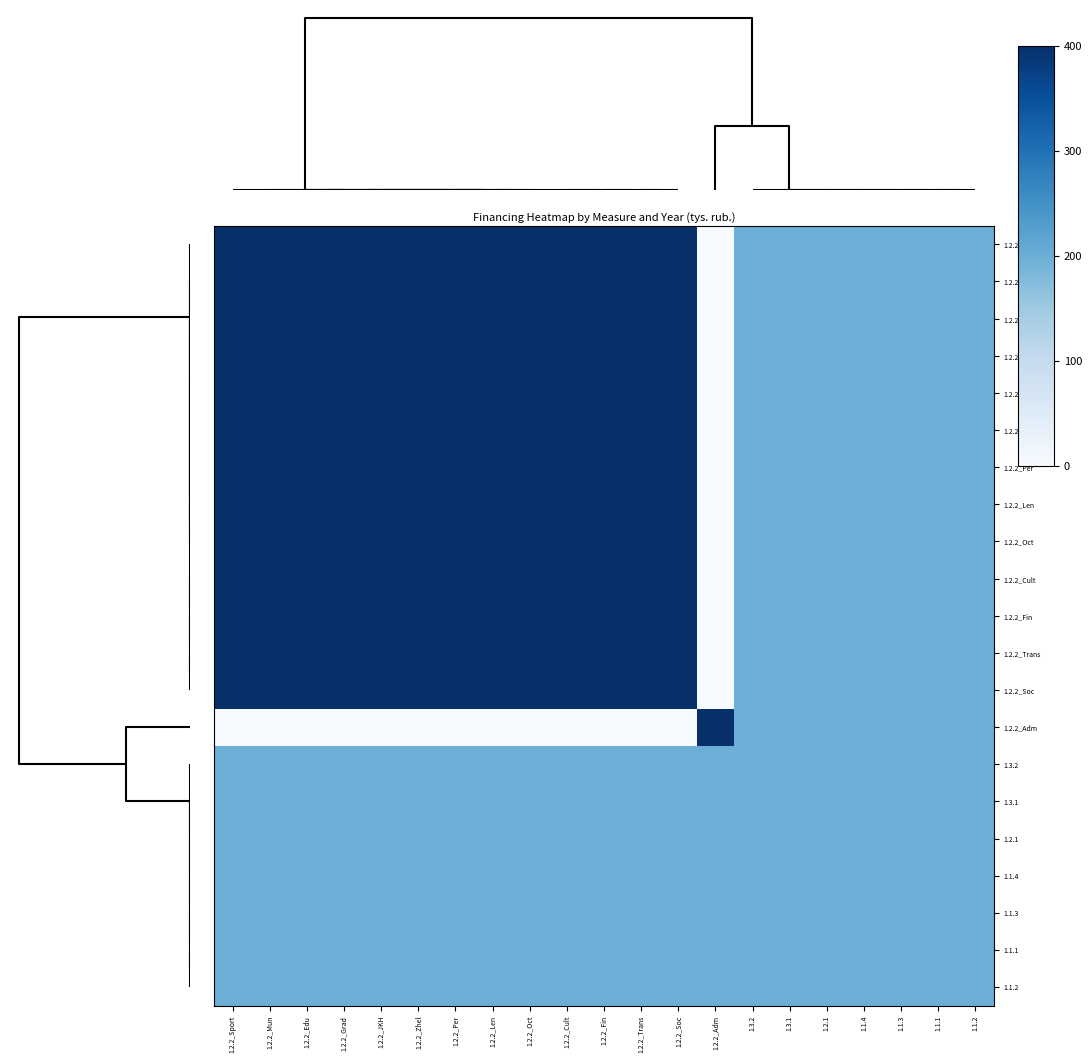

Reading left to right, extract all data points from this chart.

1.2.2_Sport: 1.2.2_Sport=400.0	1.2.2_Mun=400.0	1.2.2_Edu=400.0	1.2.2_Grad=400.0	1.2.2_JKH=400.0	1.2.2_Zhel=400.0	1.2.2_Per=400.0	1.2.2_Len=400.0	1.2.2_Oct=400.0	1.2.2_Cult=400.0	1.2.2_Fin=400.0	1.2.2_Trans=400.0	1.2.2_Soc=400.0	1.2.2_Adm=0.0	1.3.2=200.0	1.3.1=200.0	1.2.1=200.0	1.1.4=200.0	1.1.3=200.0	1.1.1=200.0	1.1.2=200.0
1.2.2_Mun: 1.2.2_Sport=400.0	1.2.2_Mun=400.0	1.2.2_Edu=400.0	1.2.2_Grad=400.0	1.2.2_JKH=400.0	1.2.2_Zhel=400.0	1.2.2_Per=400.0	1.2.2_Len=400.0	1.2.2_Oct=400.0	1.2.2_Cult=400.0	1.2.2_Fin=400.0	1.2.2_Trans=400.0	1.2.2_Soc=400.0	1.2.2_Adm=0.0	1.3.2=200.0	1.3.1=200.0	1.2.1=200.0	1.1.4=200.0	1.1.3=200.0	1.1.1=200.0	1.1.2=200.0
1.2.2_Edu: 1.2.2_Sport=400.0	1.2.2_Mun=400.0	1.2.2_Edu=400.0	1.2.2_Grad=400.0	1.2.2_JKH=400.0	1.2.2_Zhel=400.0	1.2.2_Per=400.0	1.2.2_Len=400.0	1.2.2_Oct=400.0	1.2.2_Cult=400.0	1.2.2_Fin=400.0	1.2.2_Trans=400.0	1.2.2_Soc=400.0	1.2.2_Adm=0.0	1.3.2=200.0	1.3.1=200.0	1.2.1=200.0	1.1.4=200.0	1.1.3=200.0	1.1.1=200.0	1.1.2=200.0
1.2.2_Grad: 1.2.2_Sport=400.0	1.2.2_Mun=400.0	1.2.2_Edu=400.0	1.2.2_Grad=400.0	1.2.2_JKH=400.0	1.2.2_Zhel=400.0	1.2.2_Per=400.0	1.2.2_Len=400.0	1.2.2_Oct=400.0	1.2.2_Cult=400.0	1.2.2_Fin=400.0	1.2.2_Trans=400.0	1.2.2_Soc=400.0	1.2.2_Adm=0.0	1.3.2=200.0	1.3.1=200.0	1.2.1=200.0	1.1.4=200.0	1.1.3=200.0	1.1.1=200.0	1.1.2=200.0
1.2.2_JKH: 1.2.2_Sport=400.0	1.2.2_Mun=400.0	1.2.2_Edu=400.0	1.2.2_Grad=400.0	1.2.2_JKH=400.0	1.2.2_Zhel=400.0	1.2.2_Per=400.0	1.2.2_Len=400.0	1.2.2_Oct=400.0	1.2.2_Cult=400.0	1.2.2_Fin=400.0	1.2.2_Trans=400.0	1.2.2_Soc=400.0	1.2.2_Adm=0.0	1.3.2=200.0	1.3.1=200.0	1.2.1=200.0	1.1.4=200.0	1.1.3=200.0	1.1.1=200.0	1.1.2=200.0
1.2.2_Zhel: 1.2.2_Sport=400.0	1.2.2_Mun=400.0	1.2.2_Edu=400.0	1.2.2_Grad=400.0	1.2.2_JKH=400.0	1.2.2_Zhel=400.0	1.2.2_Per=400.0	1.2.2_Len=400.0	1.2.2_Oct=400.0	1.2.2_Cult=400.0	1.2.2_Fin=400.0	1.2.2_Trans=400.0	1.2.2_Soc=400.0	1.2.2_Adm=0.0	1.3.2=200.0	1.3.1=200.0	1.2.1=200.0	1.1.4=200.0	1.1.3=200.0	1.1.1=200.0	1.1.2=200.0
1.2.2_Per: 1.2.2_Sport=400.0	1.2.2_Mun=400.0	1.2.2_Edu=400.0	1.2.2_Grad=400.0	1.2.2_JKH=400.0	1.2.2_Zhel=400.0	1.2.2_Per=400.0	1.2.2_Len=400.0	1.2.2_Oct=400.0	1.2.2_Cult=400.0	1.2.2_Fin=400.0	1.2.2_Trans=400.0	1.2.2_Soc=400.0	1.2.2_Adm=0.0	1.3.2=200.0	1.3.1=200.0	1.2.1=200.0	1.1.4=200.0	1.1.3=200.0	1.1.1=200.0	1.1.2=200.0
1.2.2_Len: 1.2.2_Sport=400.0	1.2.2_Mun=400.0	1.2.2_Edu=400.0	1.2.2_Grad=400.0	1.2.2_JKH=400.0	1.2.2_Zhel=400.0	1.2.2_Per=400.0	1.2.2_Len=400.0	1.2.2_Oct=400.0	1.2.2_Cult=400.0	1.2.2_Fin=400.0	1.2.2_Trans=400.0	1.2.2_Soc=400.0	1.2.2_Adm=0.0	1.3.2=200.0	1.3.1=200.0	1.2.1=200.0	1.1.4=200.0	1.1.3=200.0	1.1.1=200.0	1.1.2=200.0
1.2.2_Oct: 1.2.2_Sport=400.0	1.2.2_Mun=400.0	1.2.2_Edu=400.0	1.2.2_Grad=400.0	1.2.2_JKH=400.0	1.2.2_Zhel=400.0	1.2.2_Per=400.0	1.2.2_Len=400.0	1.2.2_Oct=400.0	1.2.2_Cult=400.0	1.2.2_Fin=400.0	1.2.2_Trans=400.0	1.2.2_Soc=400.0	1.2.2_Adm=0.0	1.3.2=200.0	1.3.1=200.0	1.2.1=200.0	1.1.4=200.0	1.1.3=200.0	1.1.1=200.0	1.1.2=200.0
1.2.2_Cult: 1.2.2_Sport=400.0	1.2.2_Mun=400.0	1.2.2_Edu=400.0	1.2.2_Grad=400.0	1.2.2_JKH=400.0	1.2.2_Zhel=400.0	1.2.2_Per=400.0	1.2.2_Len=400.0	1.2.2_Oct=400.0	1.2.2_Cult=400.0	1.2.2_Fin=400.0	1.2.2_Trans=400.0	1.2.2_Soc=400.0	1.2.2_Adm=0.0	1.3.2=200.0	1.3.1=200.0	1.2.1=200.0	1.1.4=200.0	1.1.3=200.0	1.1.1=200.0	1.1.2=200.0
1.2.2_Fin: 1.2.2_Sport=400.0	1.2.2_Mun=400.0	1.2.2_Edu=400.0	1.2.2_Grad=400.0	1.2.2_JKH=400.0	1.2.2_Zhel=400.0	1.2.2_Per=400.0	1.2.2_Len=400.0	1.2.2_Oct=400.0	1.2.2_Cult=400.0	1.2.2_Fin=400.0	1.2.2_Trans=400.0	1.2.2_Soc=400.0	1.2.2_Adm=0.0	1.3.2=200.0	1.3.1=200.0	1.2.1=200.0	1.1.4=200.0	1.1.3=200.0	1.1.1=200.0	1.1.2=200.0
1.2.2_Trans: 1.2.2_Sport=400.0	1.2.2_Mun=400.0	1.2.2_Edu=400.0	1.2.2_Grad=400.0	1.2.2_JKH=400.0	1.2.2_Zhel=400.0	1.2.2_Per=400.0	1.2.2_Len=400.0	1.2.2_Oct=400.0	1.2.2_Cult=400.0	1.2.2_Fin=400.0	1.2.2_Trans=400.0	1.2.2_Soc=400.0	1.2.2_Adm=0.0	1.3.2=200.0	1.3.1=200.0	1.2.1=200.0	1.1.4=200.0	1.1.3=200.0	1.1.1=200.0	1.1.2=200.0
1.2.2_Soc: 1.2.2_Sport=400.0	1.2.2_Mun=400.0	1.2.2_Edu=400.0	1.2.2_Grad=400.0	1.2.2_JKH=400.0	1.2.2_Zhel=400.0	1.2.2_Per=400.0	1.2.2_Len=400.0	1.2.2_Oct=400.0	1.2.2_Cult=400.0	1.2.2_Fin=400.0	1.2.2_Trans=400.0	1.2.2_Soc=400.0	1.2.2_Adm=0.0	1.3.2=200.0	1.3.1=200.0	1.2.1=200.0	1.1.4=200.0	1.1.3=200.0	1.1.1=200.0	1.1.2=200.0
1.2.2_Adm: 1.2.2_Sport=0.0	1.2.2_Mun=0.0	1.2.2_Edu=0.0	1.2.2_Grad=0.0	1.2.2_JKH=0.0	1.2.2_Zhel=0.0	1.2.2_Per=0.0	1.2.2_Len=0.0	1.2.2_Oct=0.0	1.2.2_Cult=0.0	1.2.2_Fin=0.0	1.2.2_Trans=0.0	1.2.2_Soc=0.0	1.2.2_Adm=400.0	1.3.2=200.0	1.3.1=200.0	1.2.1=200.0	1.1.4=200.0	1.1.3=200.0	1.1.1=200.0	1.1.2=200.0
1.3.2: 1.2.2_Sport=200.0	1.2.2_Mun=200.0	1.2.2_Edu=200.0	1.2.2_Grad=200.0	1.2.2_JKH=200.0	1.2.2_Zhel=200.0	1.2.2_Per=200.0	1.2.2_Len=200.0	1.2.2_Oct=200.0	1.2.2_Cult=200.0	1.2.2_Fin=200.0	1.2.2_Trans=200.0	1.2.2_Soc=200.0	1.2.2_Adm=200.0	1.3.2=200.0	1.3.1=200.0	1.2.1=200.0	1.1.4=200.0	1.1.3=200.0	1.1.1=200.0	1.1.2=200.0
1.3.1: 1.2.2_Sport=200.0	1.2.2_Mun=200.0	1.2.2_Edu=200.0	1.2.2_Grad=200.0	1.2.2_JKH=200.0	1.2.2_Zhel=200.0	1.2.2_Per=200.0	1.2.2_Len=200.0	1.2.2_Oct=200.0	1.2.2_Cult=200.0	1.2.2_Fin=200.0	1.2.2_Trans=200.0	1.2.2_Soc=200.0	1.2.2_Adm=200.0	1.3.2=200.0	1.3.1=200.0	1.2.1=200.0	1.1.4=200.0	1.1.3=200.0	1.1.1=200.0	1.1.2=200.0
1.2.1: 1.2.2_Sport=200.0	1.2.2_Mun=200.0	1.2.2_Edu=200.0	1.2.2_Grad=200.0	1.2.2_JKH=200.0	1.2.2_Zhel=200.0	1.2.2_Per=200.0	1.2.2_Len=200.0	1.2.2_Oct=200.0	1.2.2_Cult=200.0	1.2.2_Fin=200.0	1.2.2_Trans=200.0	1.2.2_Soc=200.0	1.2.2_Adm=200.0	1.3.2=200.0	1.3.1=200.0	1.2.1=200.0	1.1.4=200.0	1.1.3=200.0	1.1.1=200.0	1.1.2=200.0
1.1.4: 1.2.2_Sport=200.0	1.2.2_Mun=200.0	1.2.2_Edu=200.0	1.2.2_Grad=200.0	1.2.2_JKH=200.0	1.2.2_Zhel=200.0	1.2.2_Per=200.0	1.2.2_Len=200.0	1.2.2_Oct=200.0	1.2.2_Cult=200.0	1.2.2_Fin=200.0	1.2.2_Trans=200.0	1.2.2_Soc=200.0	1.2.2_Adm=200.0	1.3.2=200.0	1.3.1=200.0	1.2.1=200.0	1.1.4=200.0	1.1.3=200.0	1.1.1=200.0	1.1.2=200.0
1.1.3: 1.2.2_Sport=200.0	1.2.2_Mun=200.0	1.2.2_Edu=200.0	1.2.2_Grad=200.0	1.2.2_JKH=200.0	1.2.2_Zhel=200.0	1.2.2_Per=200.0	1.2.2_Len=200.0	1.2.2_Oct=200.0	1.2.2_Cult=200.0	1.2.2_Fin=200.0	1.2.2_Trans=200.0	1.2.2_Soc=200.0	1.2.2_Adm=200.0	1.3.2=200.0	1.3.1=200.0	1.2.1=200.0	1.1.4=200.0	1.1.3=200.0	1.1.1=200.0	1.1.2=200.0
1.1.1: 1.2.2_Sport=200.0	1.2.2_Mun=200.0	1.2.2_Edu=200.0	1.2.2_Grad=200.0	1.2.2_JKH=200.0	1.2.2_Zhel=200.0	1.2.2_Per=200.0	1.2.2_Len=200.0	1.2.2_Oct=200.0	1.2.2_Cult=200.0	1.2.2_Fin=200.0	1.2.2_Trans=200.0	1.2.2_Soc=200.0	1.2.2_Adm=200.0	1.3.2=200.0	1.3.1=200.0	1.2.1=200.0	1.1.4=200.0	1.1.3=200.0	1.1.1=200.0	1.1.2=200.0
1.1.2: 1.2.2_Sport=200.0	1.2.2_Mun=200.0	1.2.2_Edu=200.0	1.2.2_Grad=200.0	1.2.2_JKH=200.0	1.2.2_Zhel=200.0	1.2.2_Per=200.0	1.2.2_Len=200.0	1.2.2_Oct=200.0	1.2.2_Cult=200.0	1.2.2_Fin=200.0	1.2.2_Trans=200.0	1.2.2_Soc=200.0	1.2.2_Adm=200.0	1.3.2=200.0	1.3.1=200.0	1.2.1=200.0	1.1.4=200.0	1.1.3=200.0	1.1.1=200.0	1.1.2=200.0